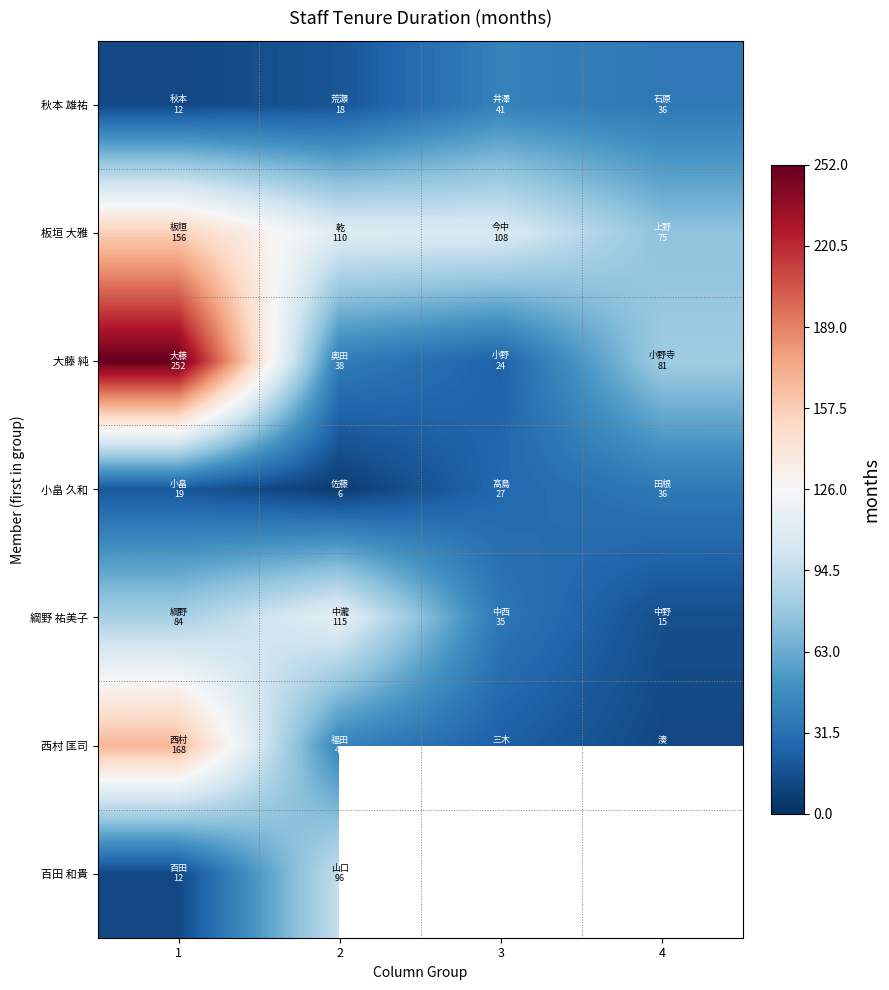

Which series has the widest spread of values?

大藤 純